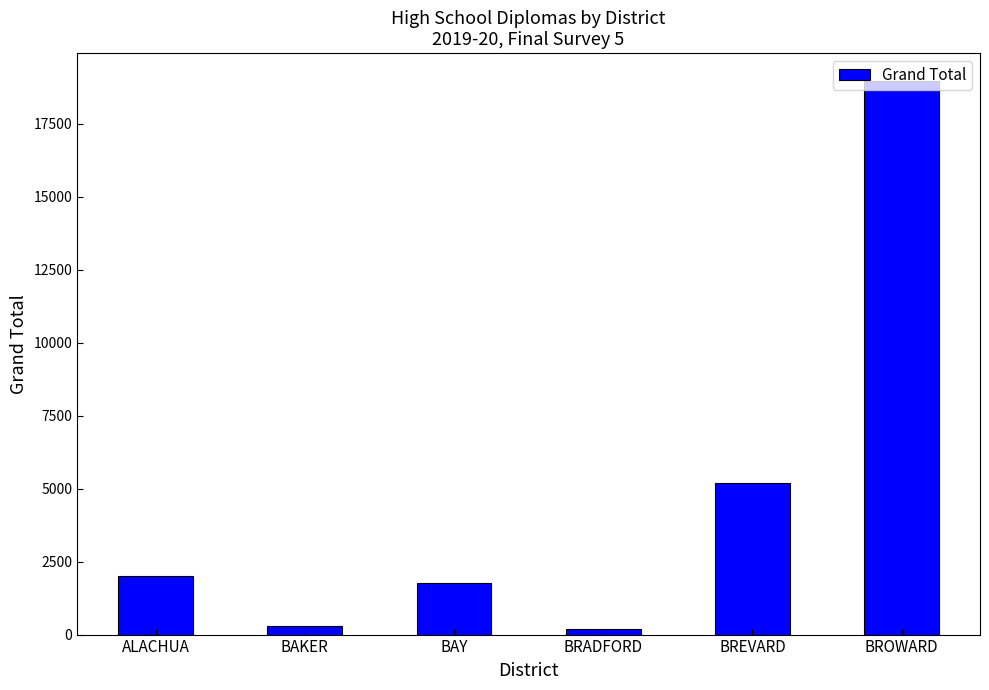

Reading right to left, list all the values displayed in this chart.

BROWARD=18973	BREVARD=5177	BRADFORD=180	BAY=1781	BAKER=303	ALACHUA=2004